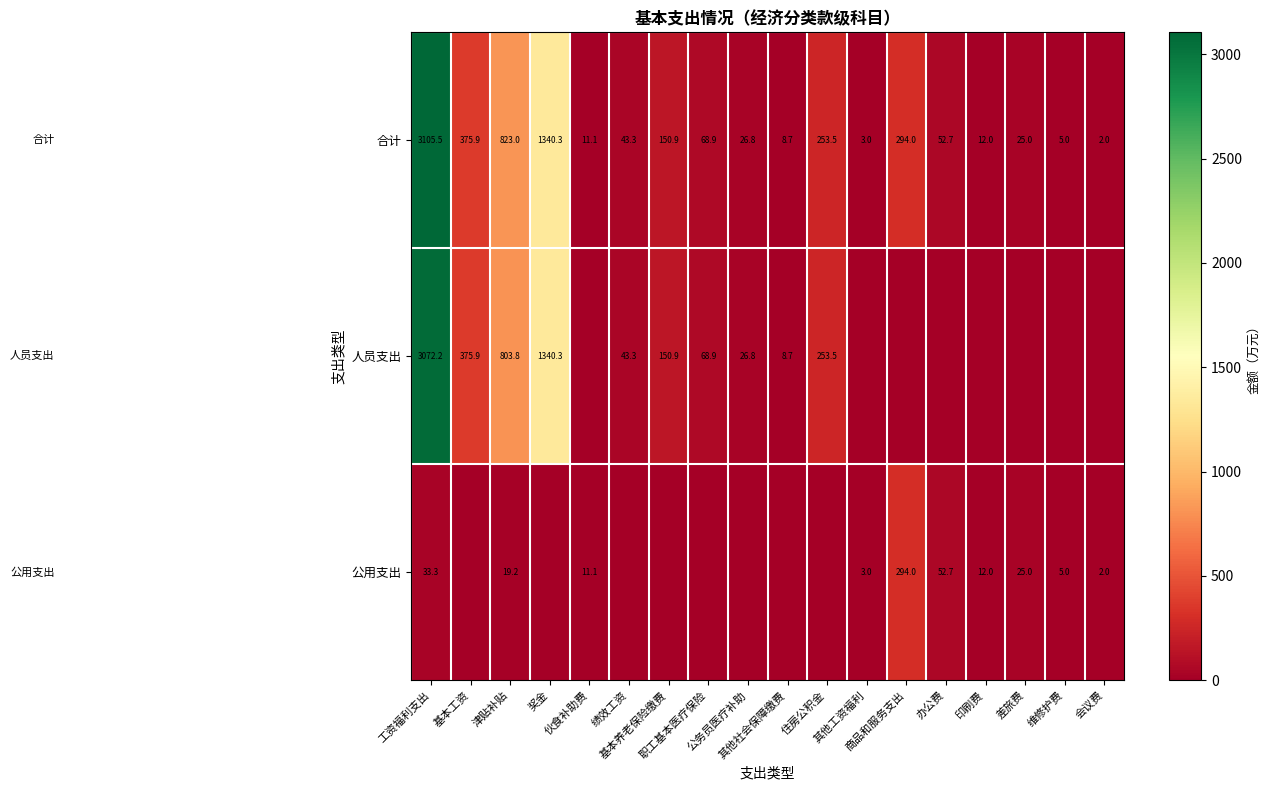

At which category does the chart reach its peak across all series?

工资福利支出